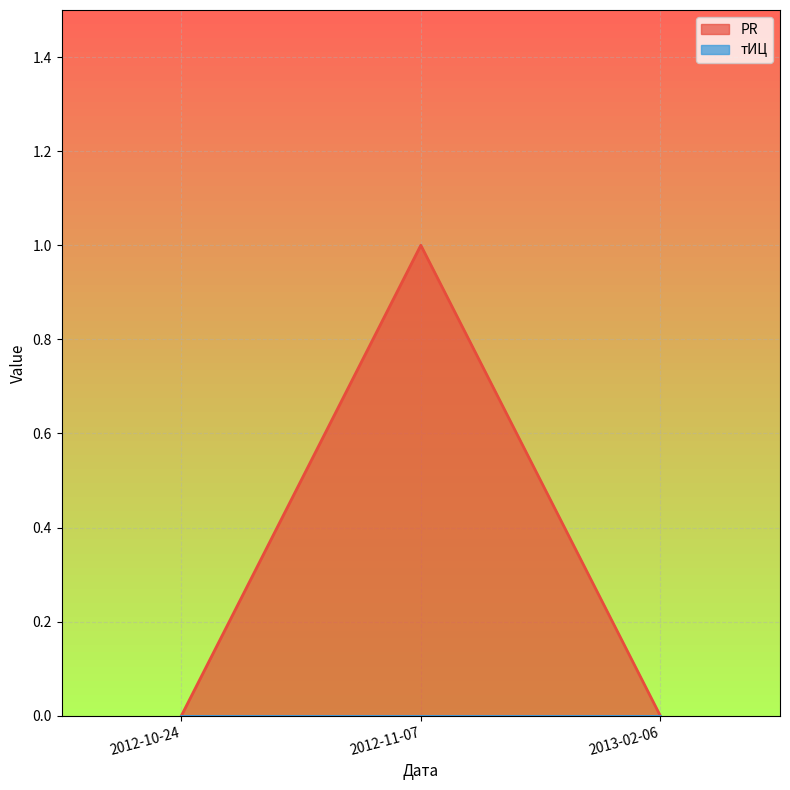

What is the sum of all values?

1